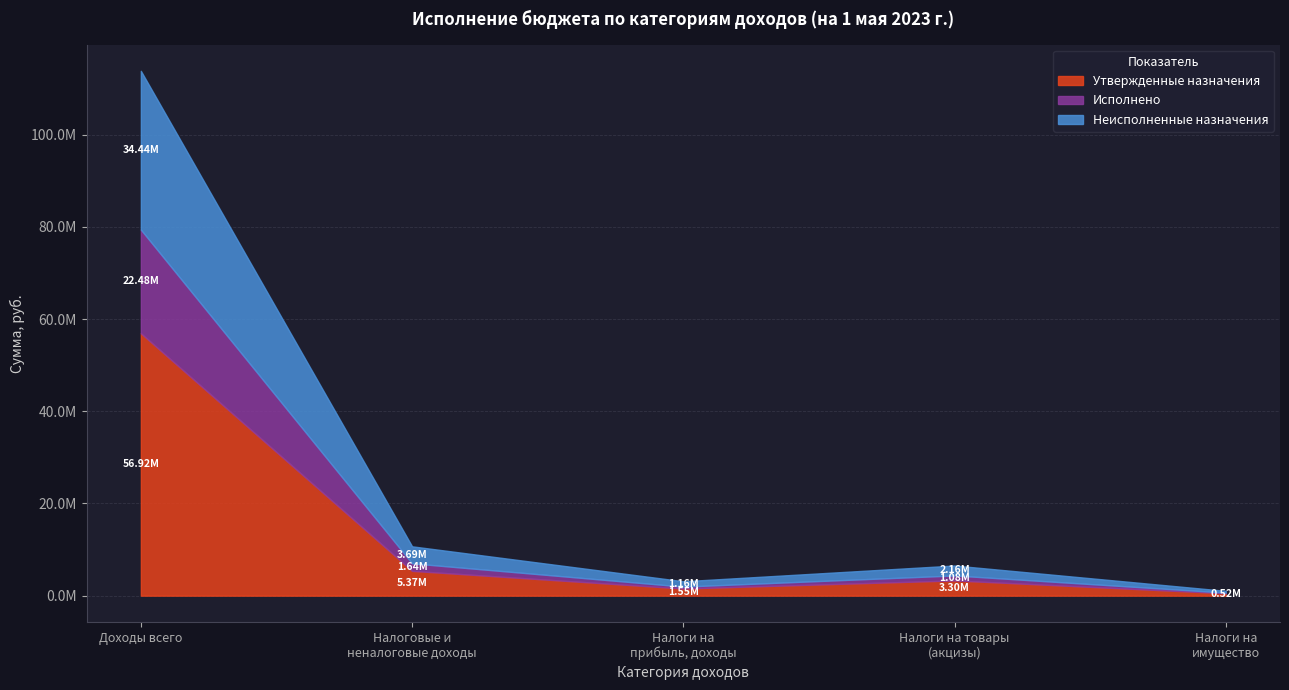

The Неисполненные назначения series shows 171795.7 at Налоги на
имущество. True or false?

False